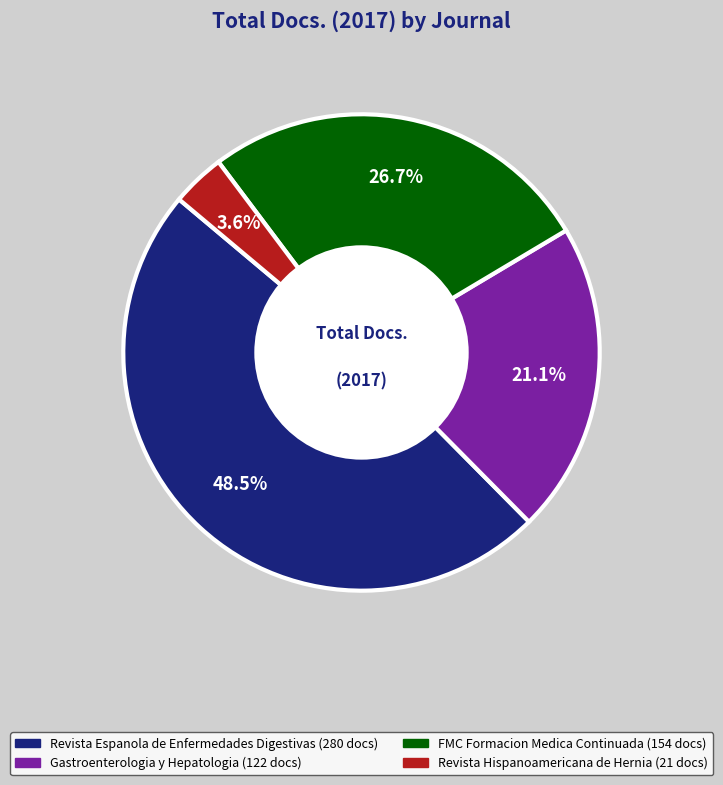

Is there a majority slice in this chart?

No